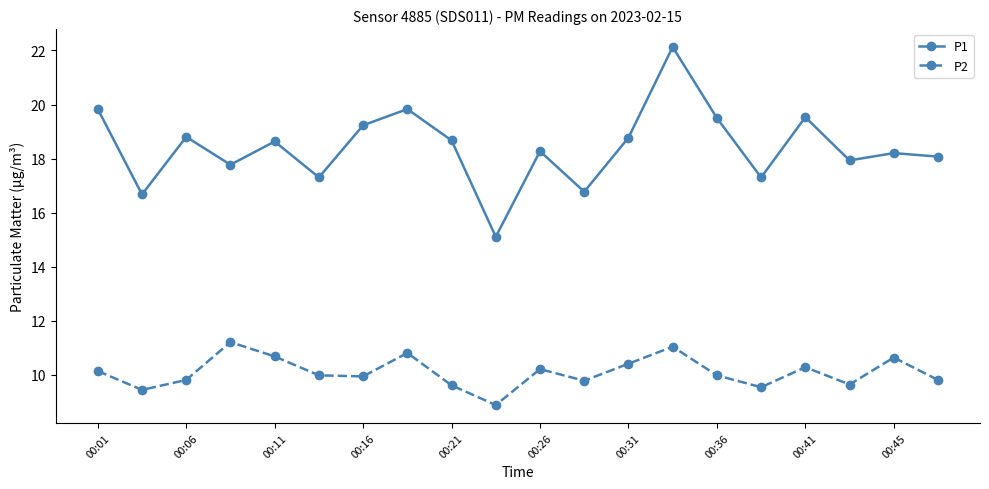

What is the value of the P1 point at the 20th from the left?

18.1